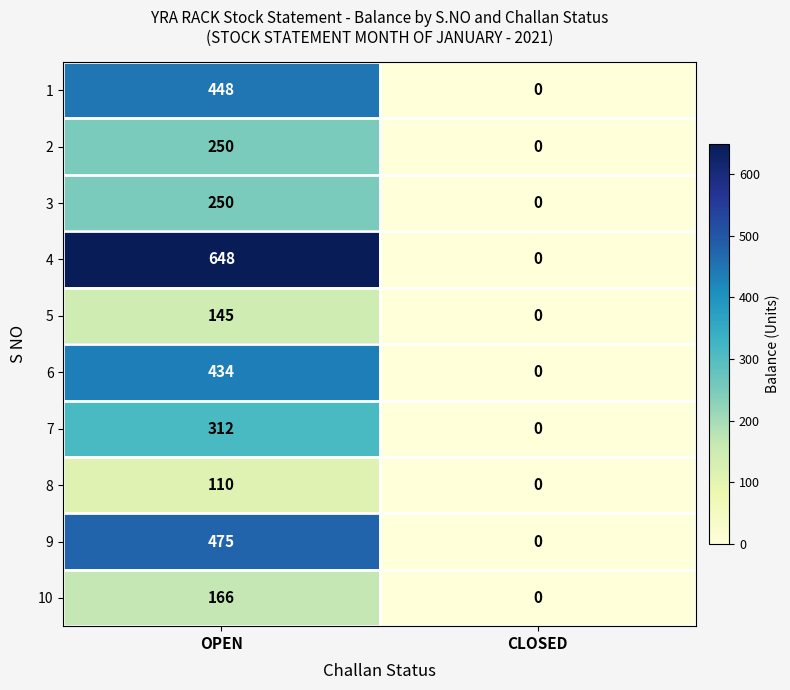

What is the total value across all series at OPEN?

3238